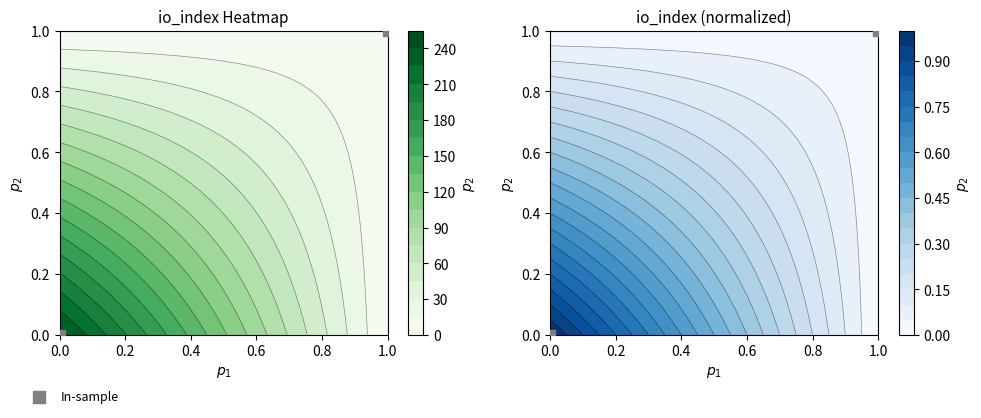

The chart shows a value of 0 at 0.0. True or false?

True